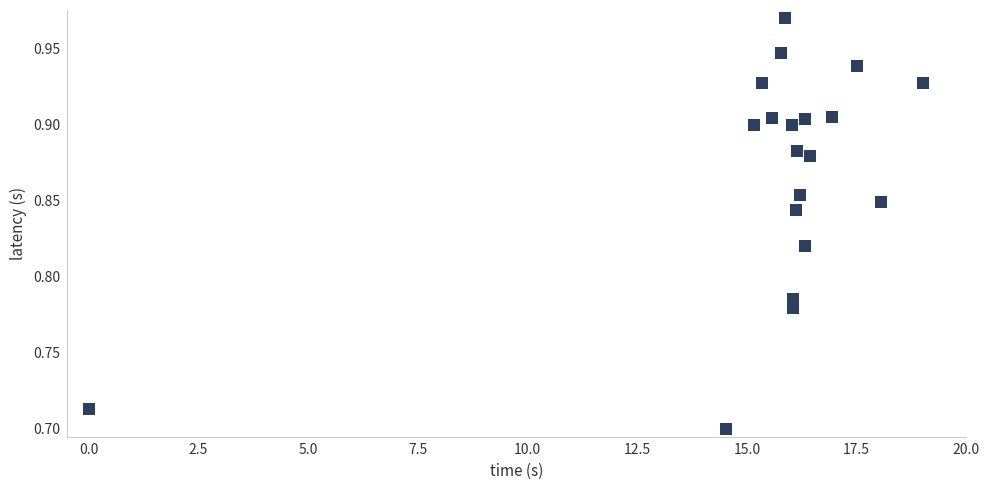

What is the range of X values (max minus min)?

19.0